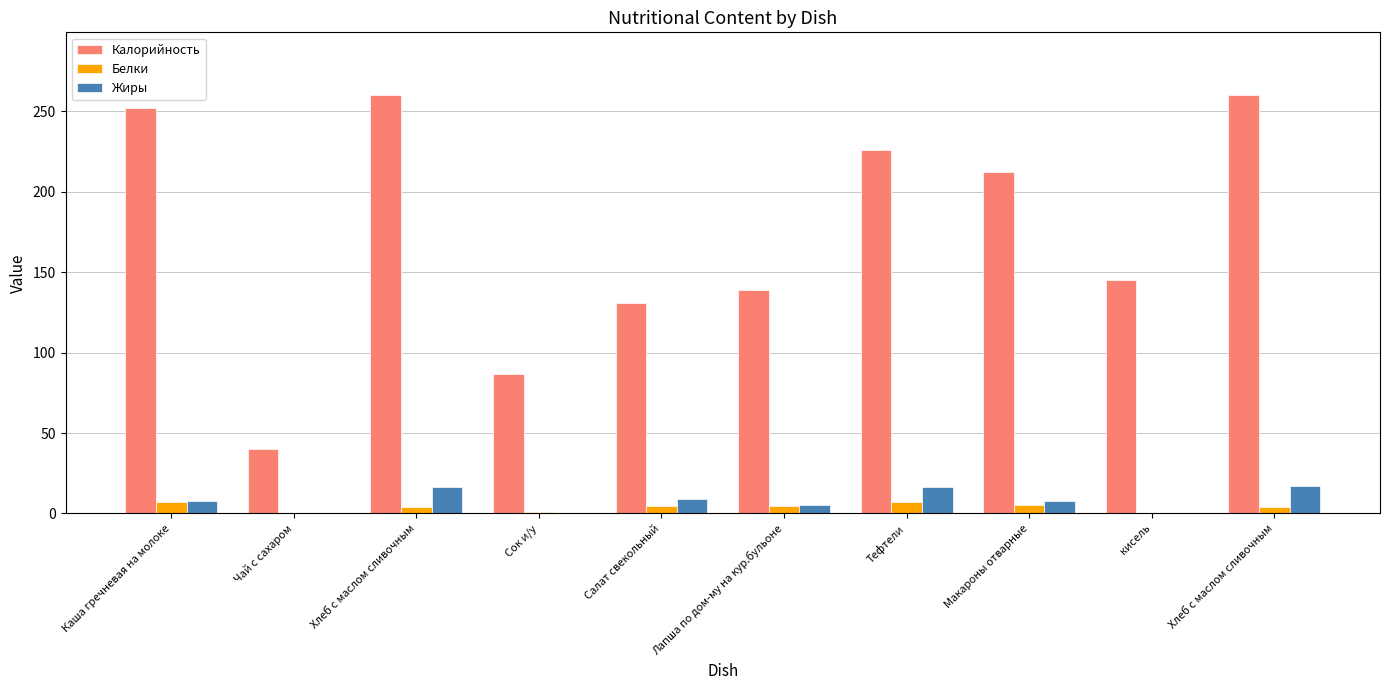

Where does the Калорийность series first go above 212?

Каша гречневая на молоке